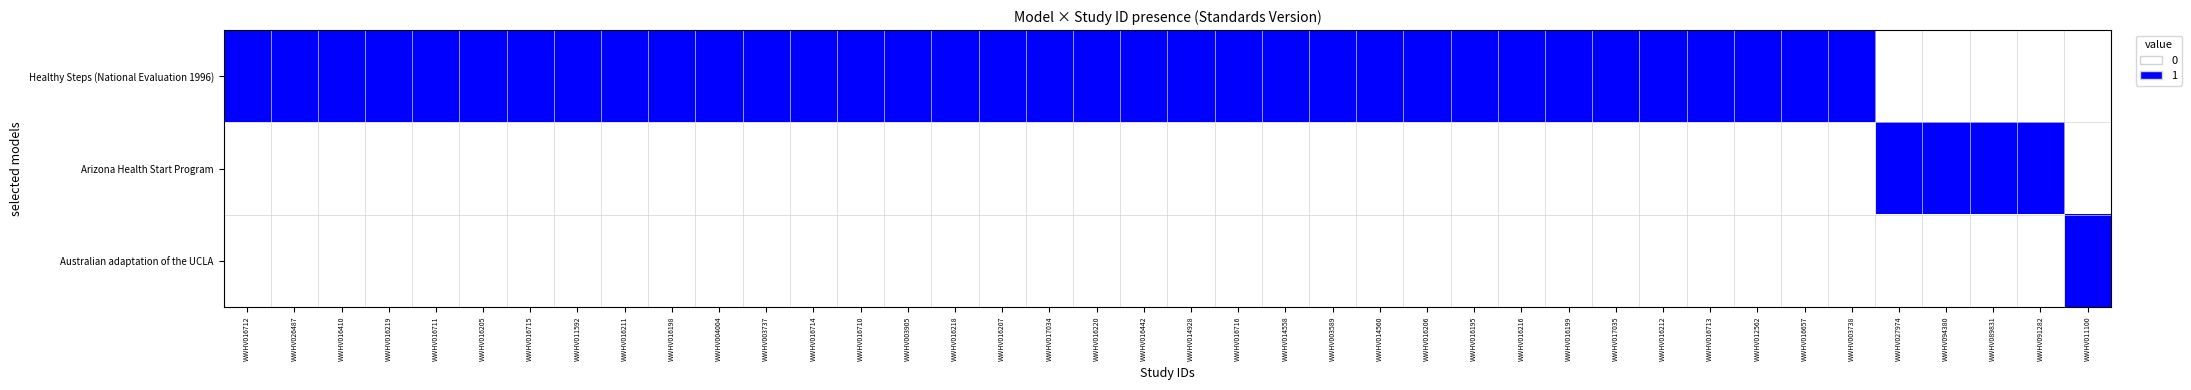

What is the greatest value displayed?

1